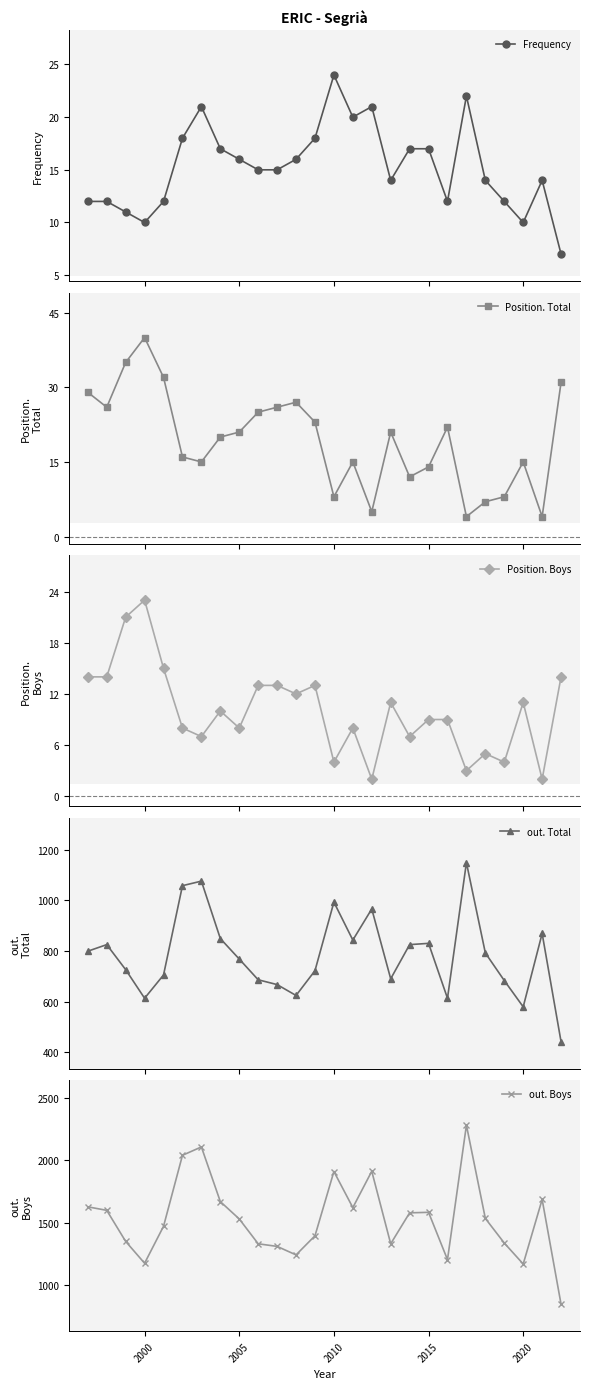

What is the lowest value of the Frequency series?

7